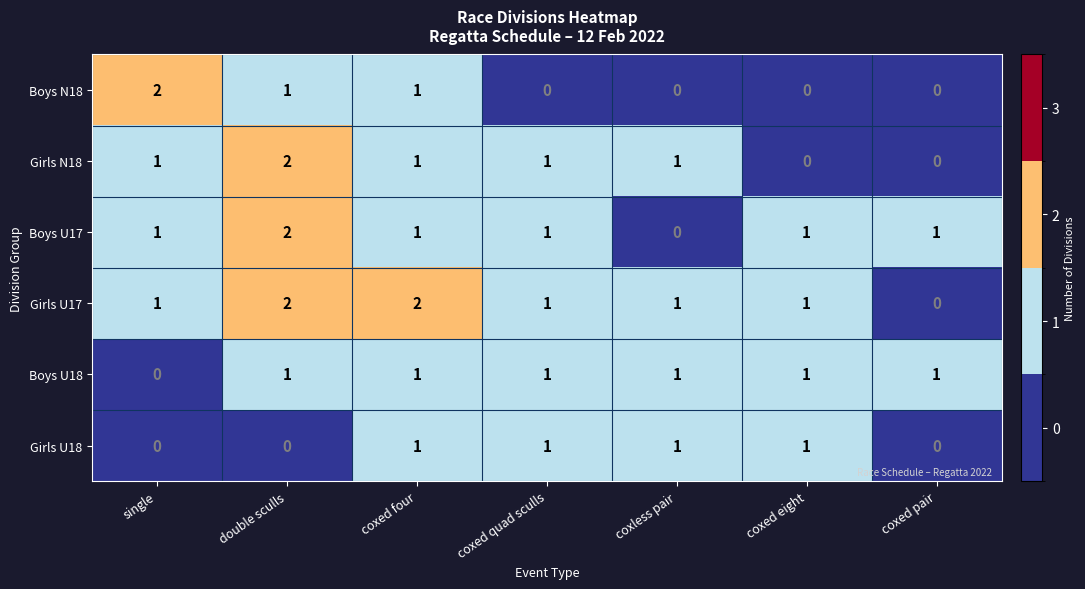

What is the sum of all Boys U18 values?

6